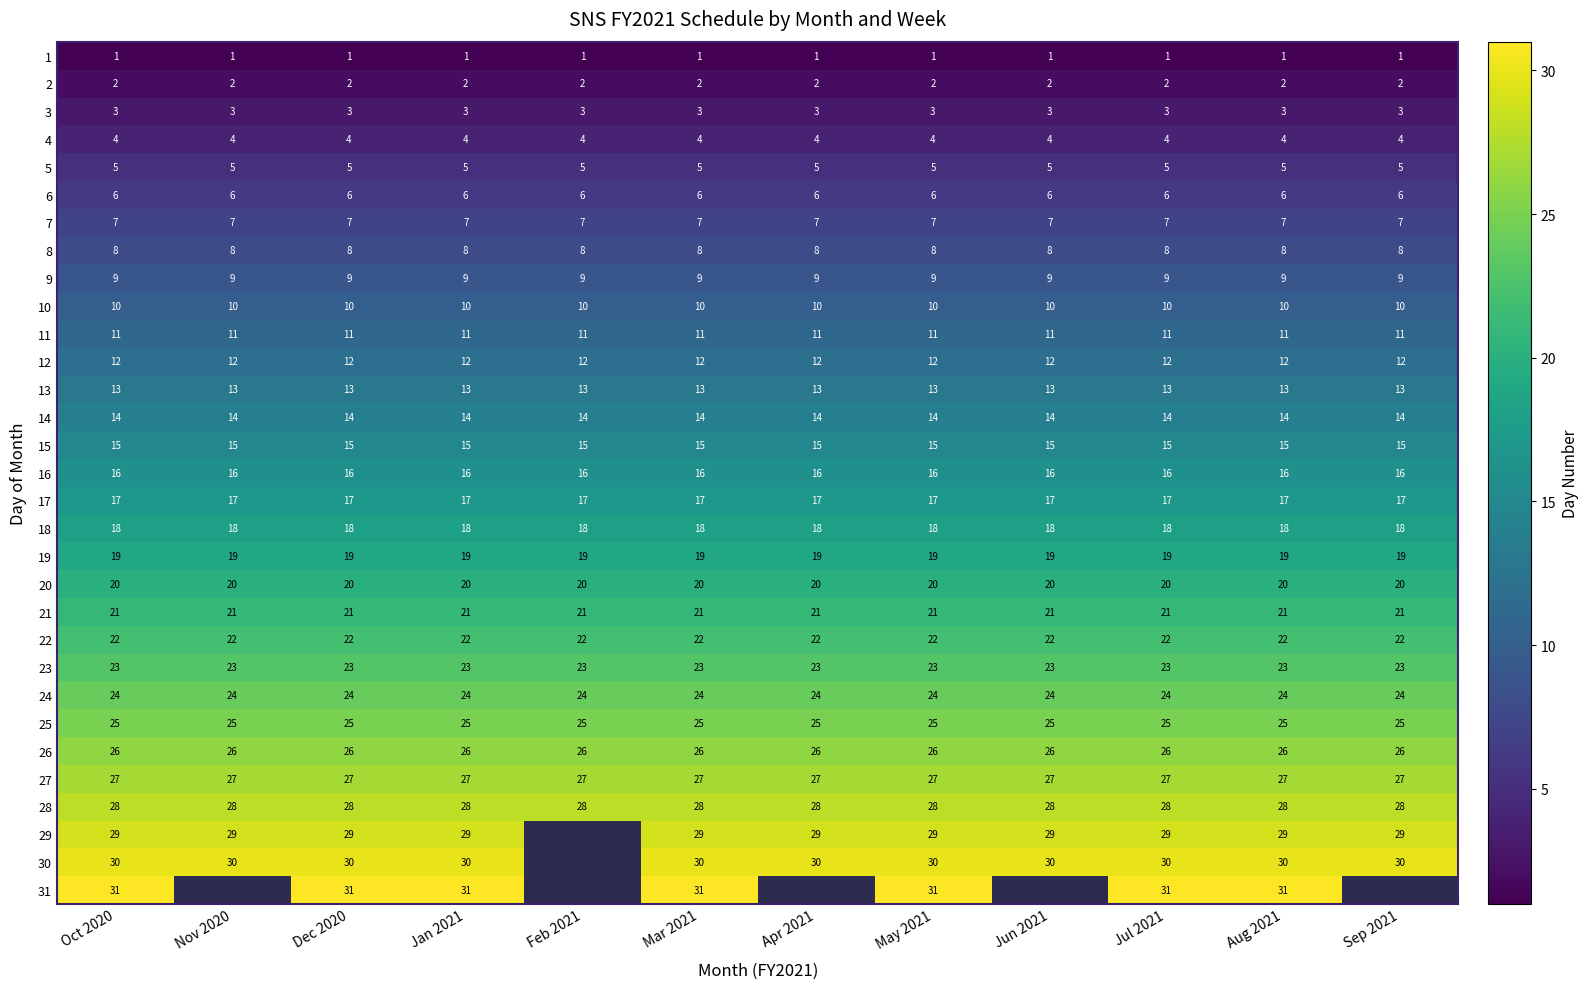

Which category has the lowest value across all series?

Oct 2020